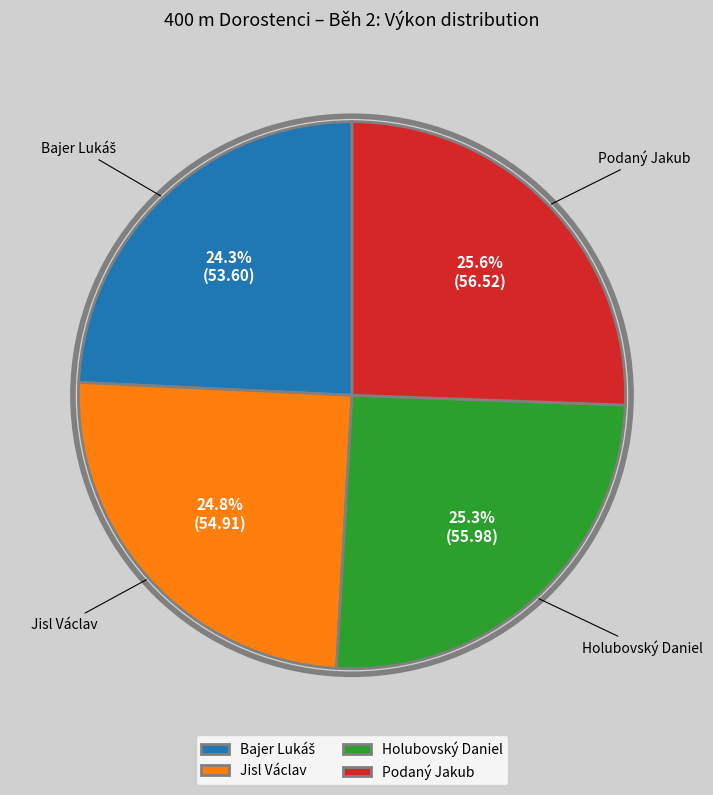

Count the number of slices in the pie.

4